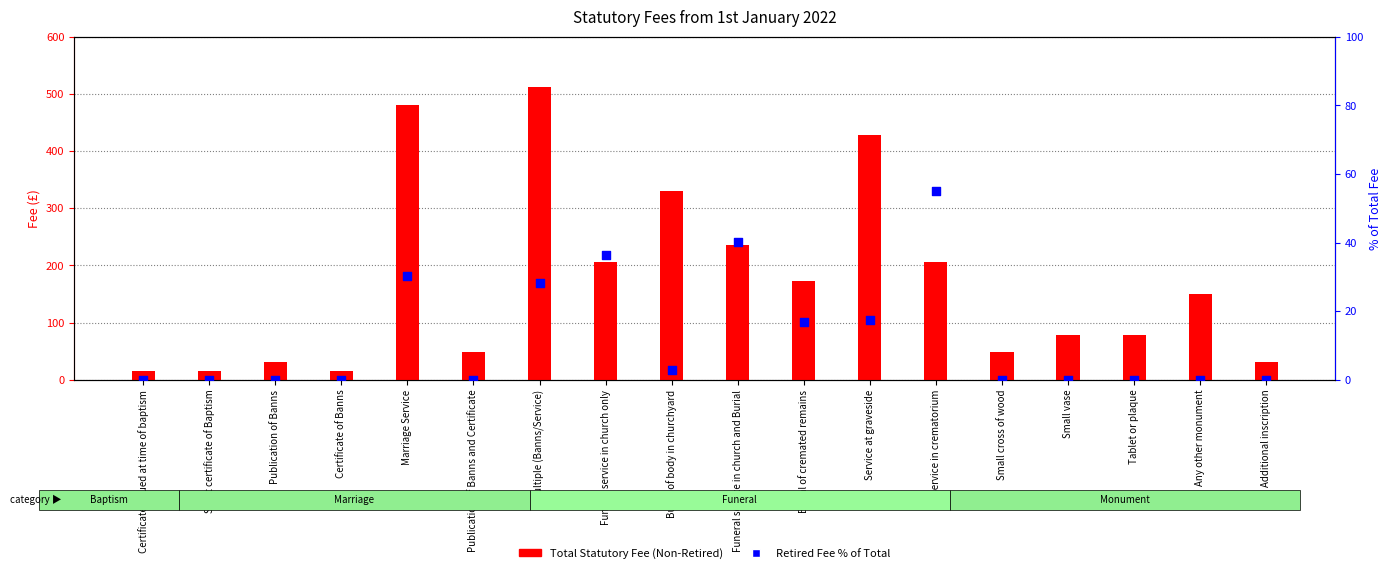

Which series contains the highest Y value?

Total Statutory Fee (Non-Retired)